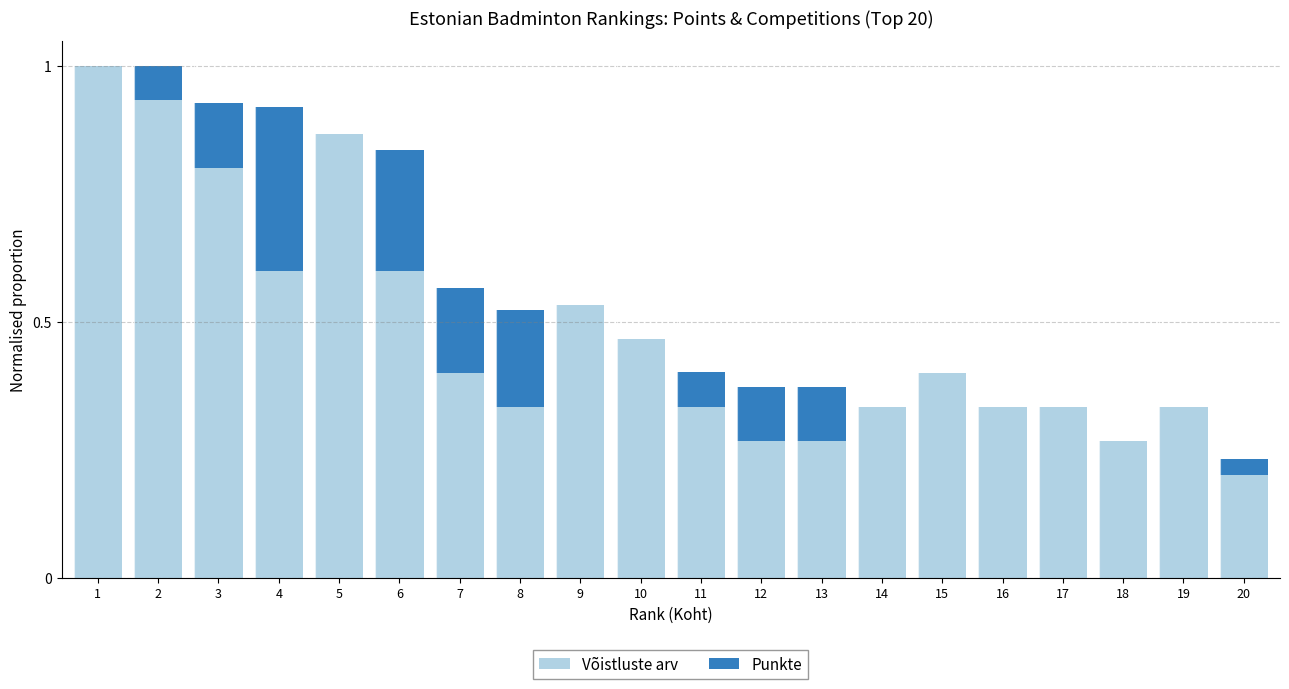

What is the approximate value of Võistluste arv at 6?

0.6